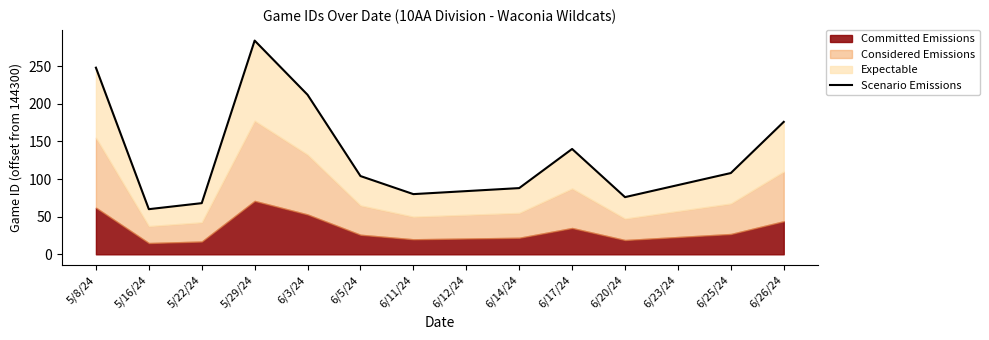

At which label is the value closest to 172?

6/26/24